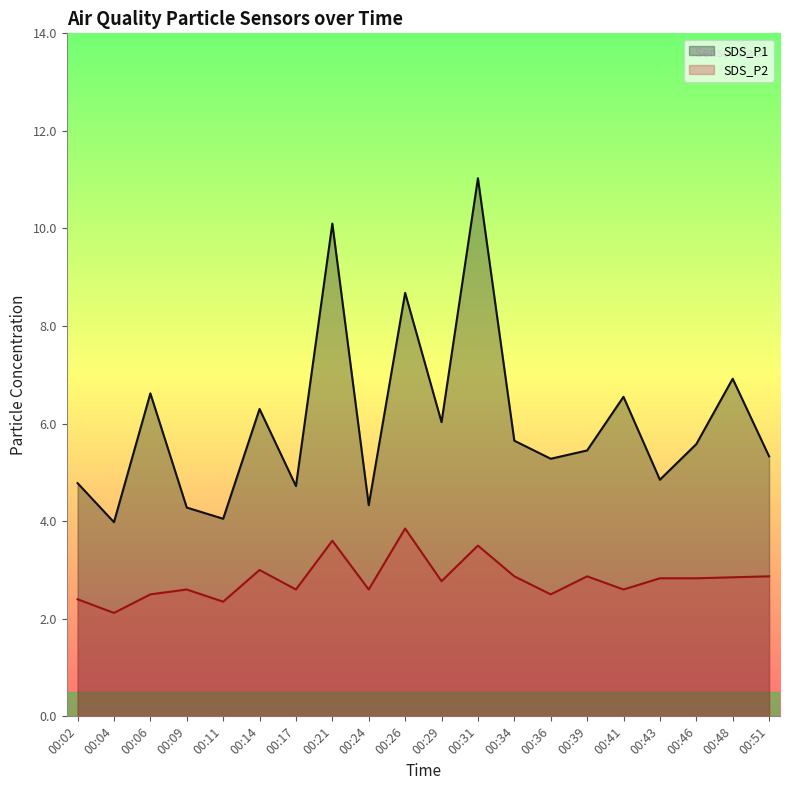

What is the difference between the SDS_P2 values at 00:14 and 00:06?

0.5